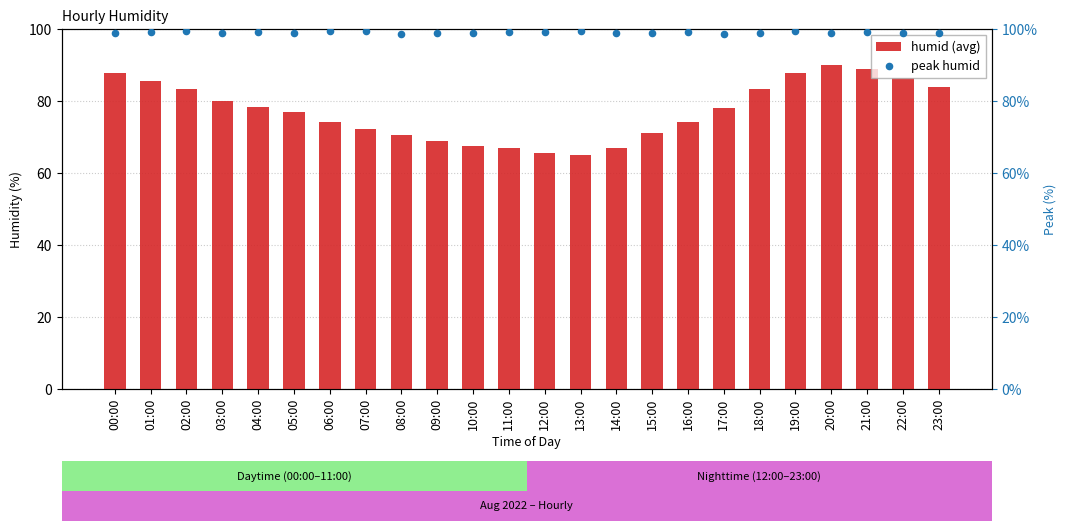

What are all the series names shown in the legend?

humid (avg), peak humid